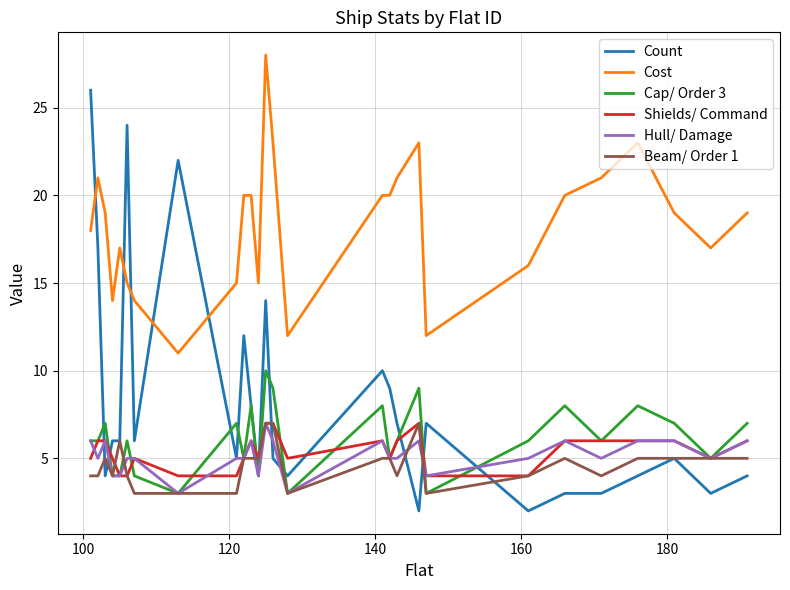

How many lines are shown in the chart?

6